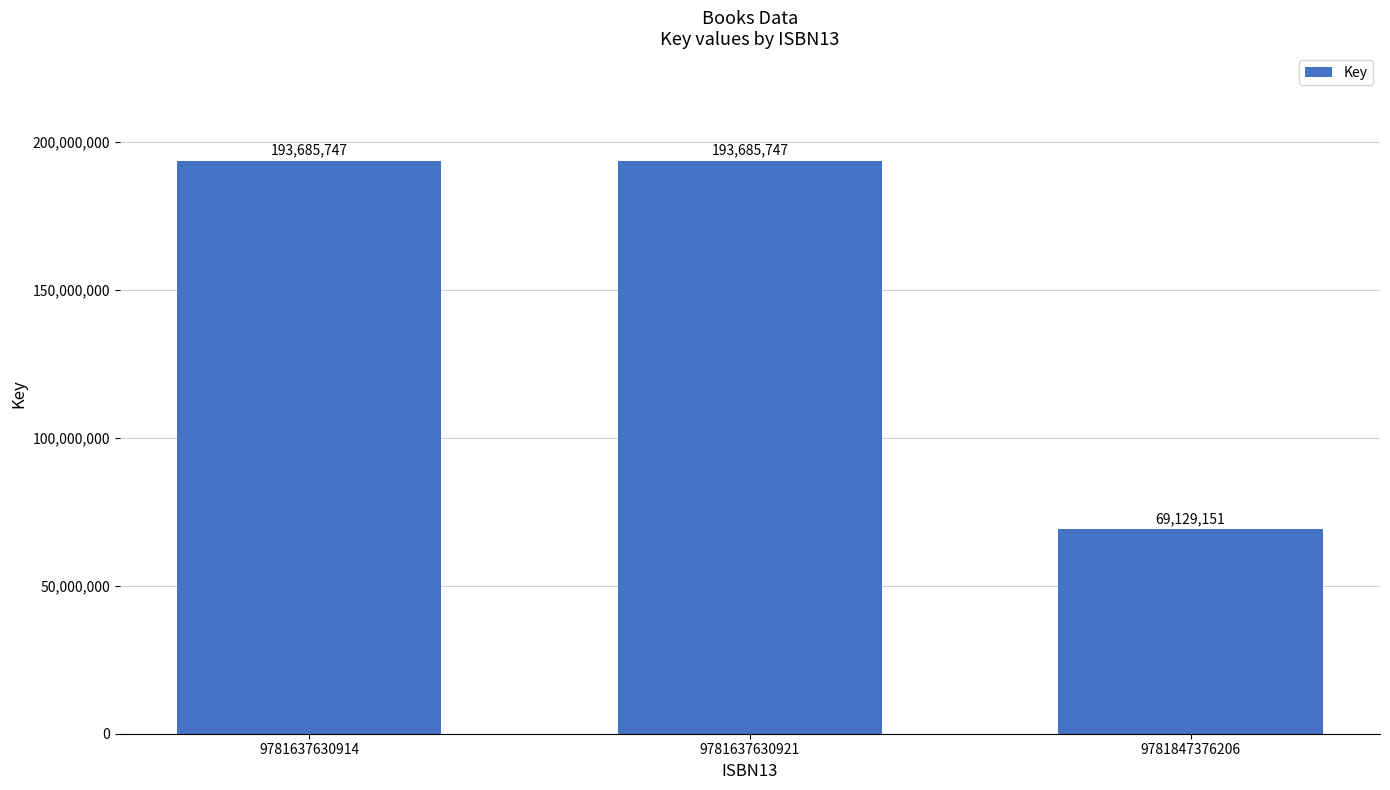

What is the value of the 3rd bar from the left?

69129151